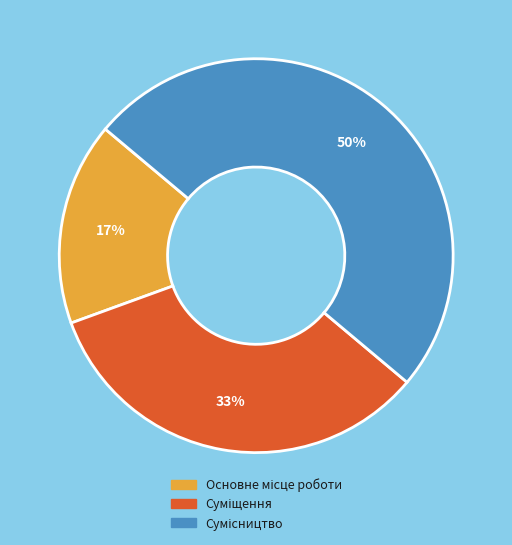

To the nearest percent, what is the difference between the largest and smallest slice percentages?

33%